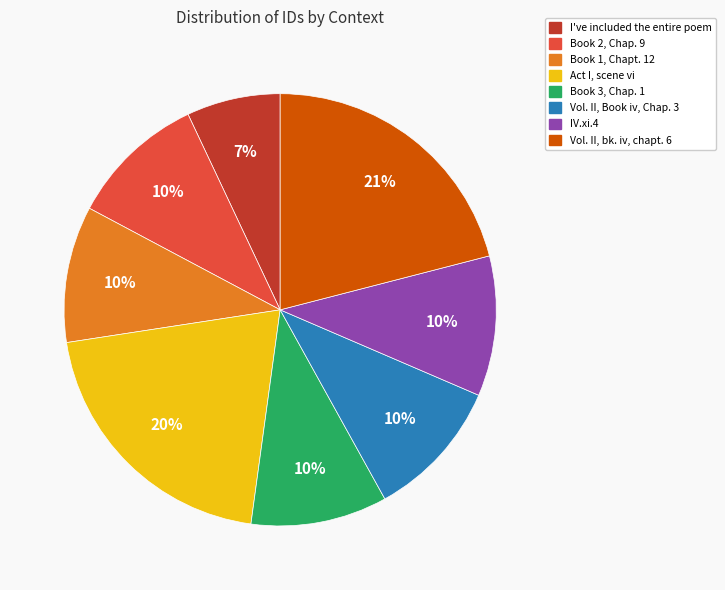

Is there any slice that represents more than half of the pie?

No